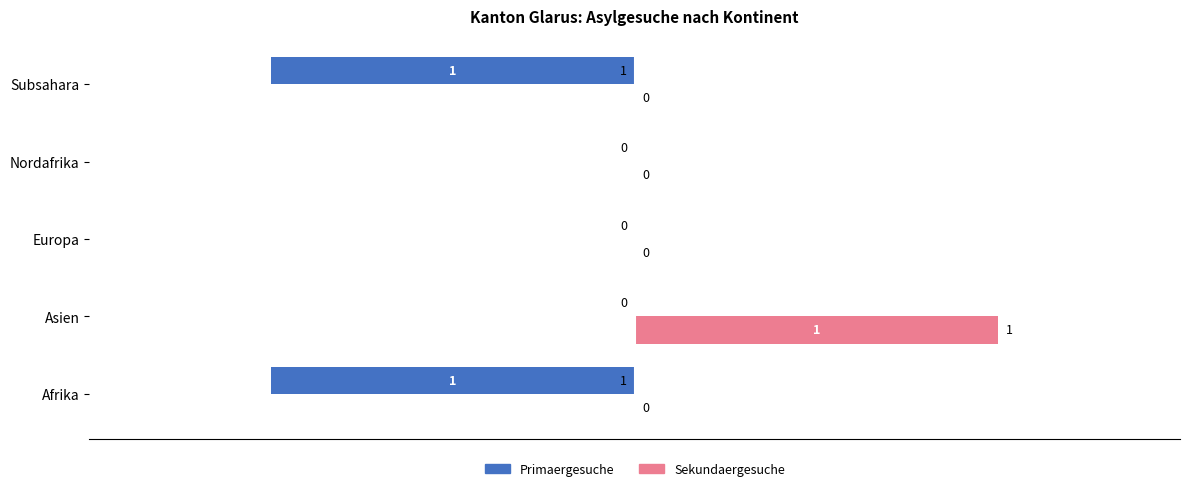

How many Sekundaergesuche values are between 0 and 1?

5